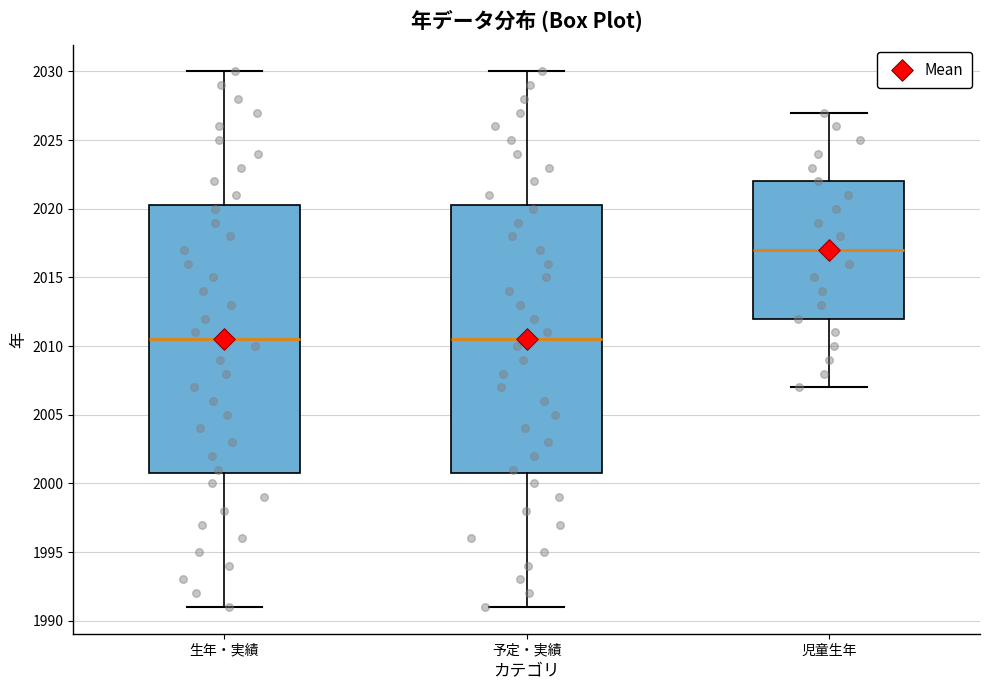

Reading left to right, read every box against the y-axis: the position of its median line, the range the box covers, and the ends of its whiskers. The values are not printed on the chart, so give them approximately, as read against the axis.

生年・実績: median 2010.5, box 2001.0 to 2020.5, whiskers 1991.0 to 2030.0
予定・実績: median 2010.5, box 2001.0 to 2020.5, whiskers 1991.0 to 2030.0
児童生年: median 2017.0, box 2012.0 to 2022.0, whiskers 2007.0 to 2027.0